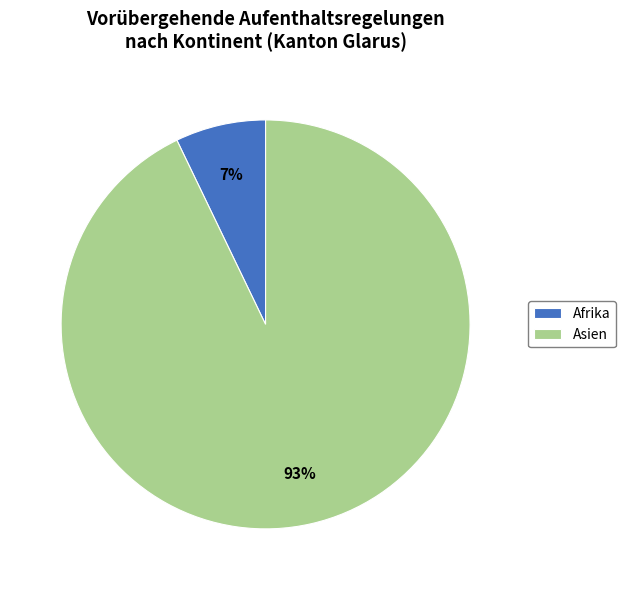

Which category has the biggest portion of the pie?

Asien